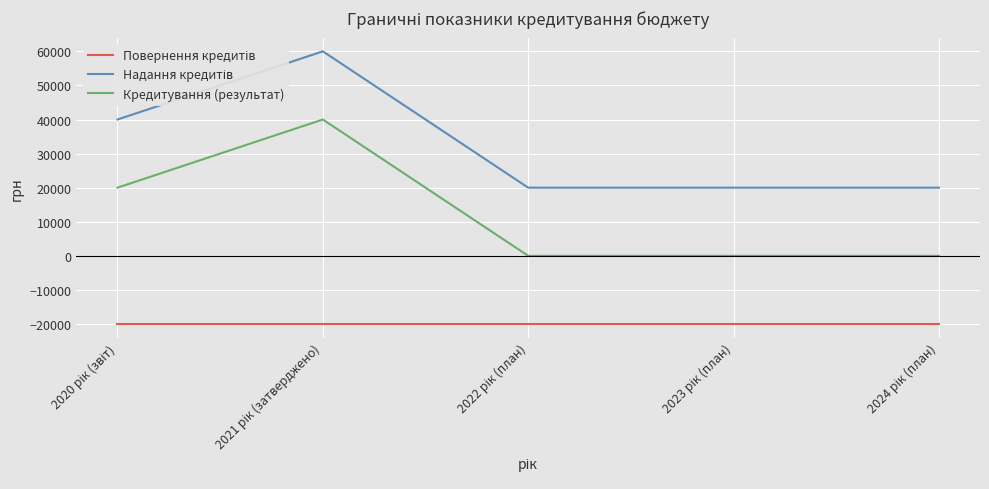

What is the difference between the maximum and minimum values in the Кредитування (результат) series?

40000